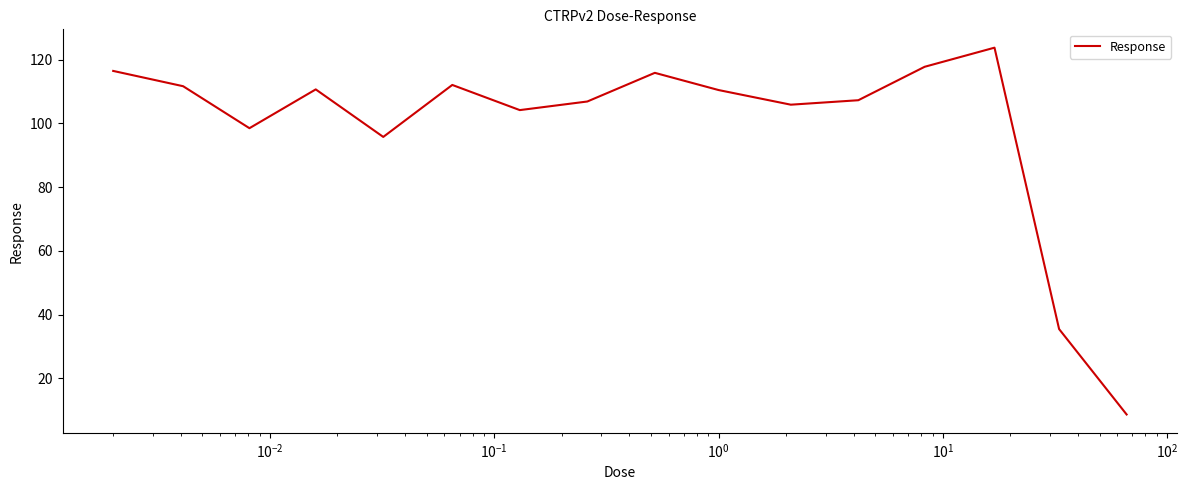

What is the minimum value shown in the chart?

8.6